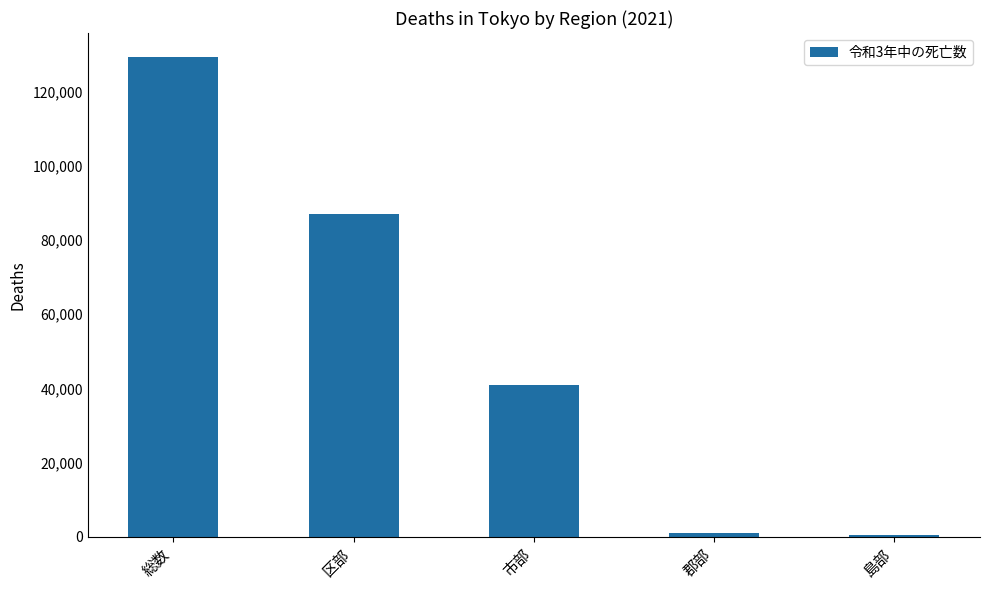

What is the sum of all values?

258676